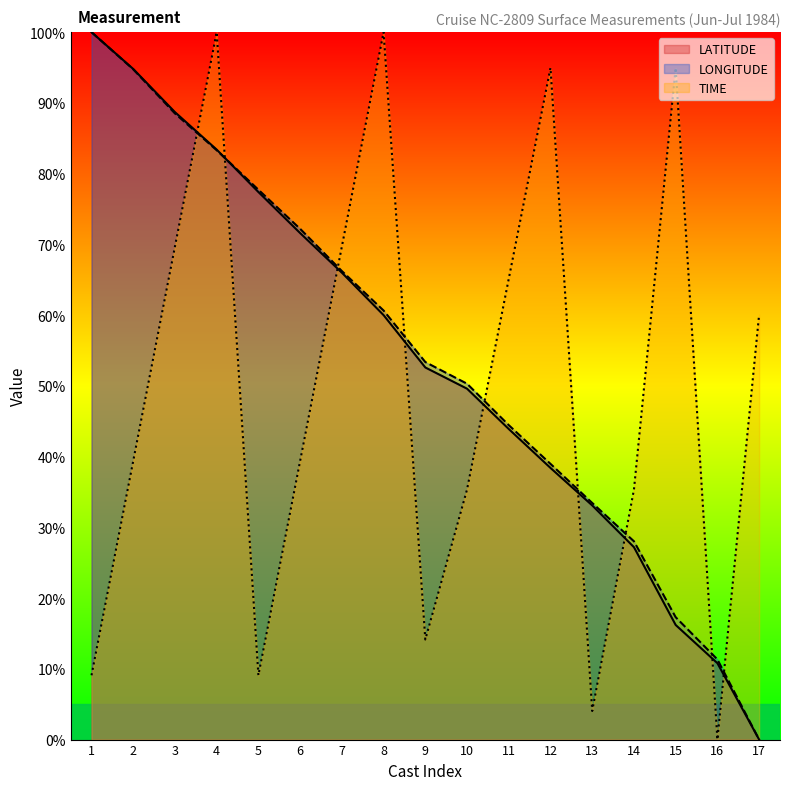

Reading right to left, extract all data points from this chart.

LATITUDE: 17=0.0	16=10.8	15=16.2	14=27.2	13=33.1	12=38.4	11=43.9	10=49.6	9=52.6	8=60.0	7=66.0	6=71.6	5=77.4	4=83.4	3=88.7	2=94.8	1=100.0
LONGITUDE: 17=0.0	16=11.3	15=17.3	14=28.0	13=33.4	12=39.0	11=44.4	10=50.3	9=53.4	8=60.6	7=66.2	6=72.2	5=77.7	4=83.3	3=88.5	2=94.7	1=100.0
TIME: 17=60.1	16=0.0	15=94.9	14=35.4	13=4.0	12=94.9	11=65.2	10=35.4	9=14.1	8=100.0	7=69.7	6=39.4	5=9.1	4=100.0	3=69.7	2=39.4	1=9.1